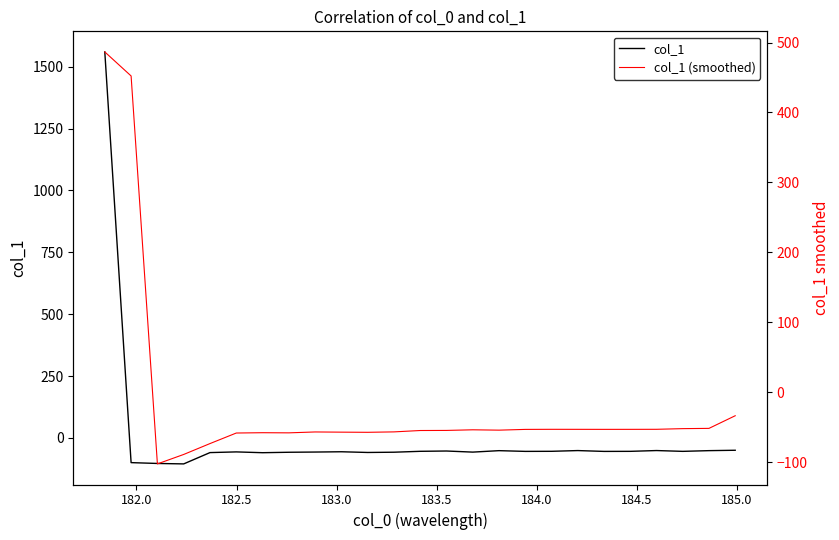

Which series has the largest total across all categories?

col_1